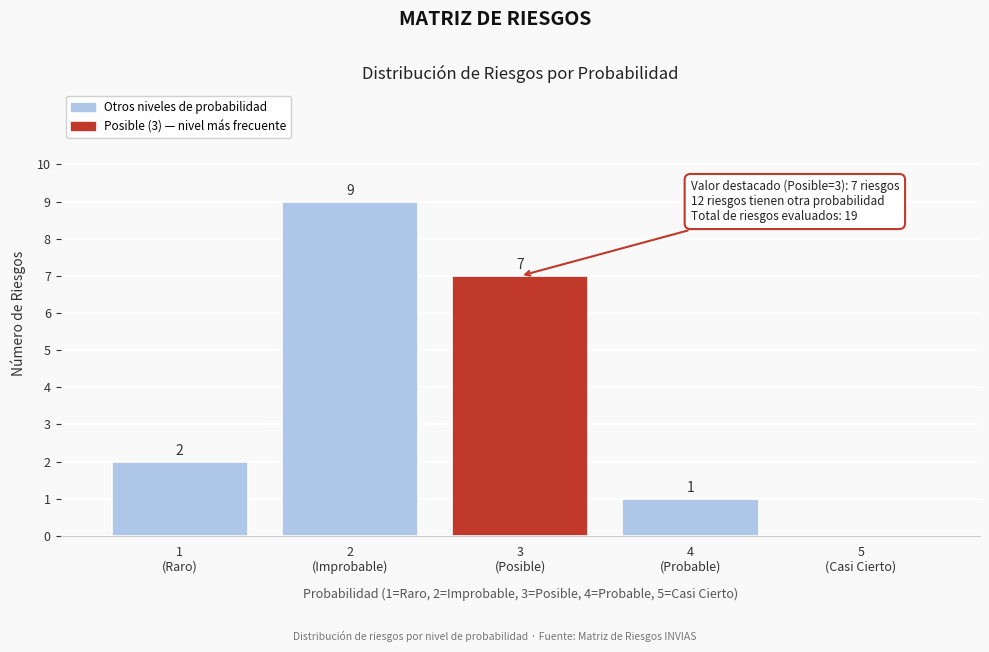

What is the greatest value displayed?

9